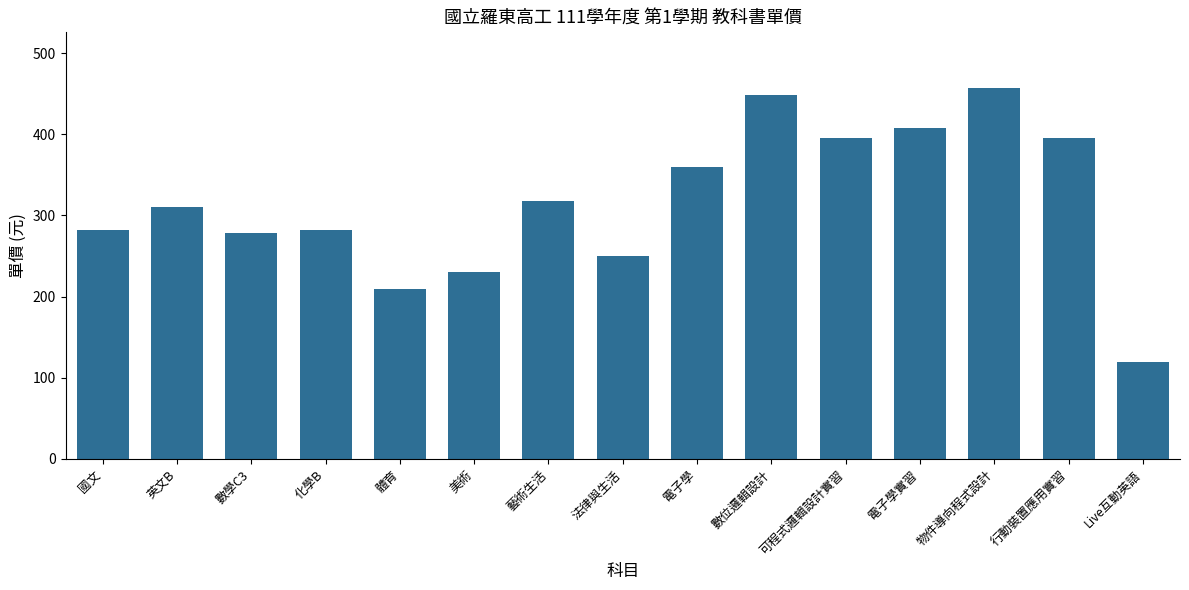

Read the value at 數位邏輯設計.

448